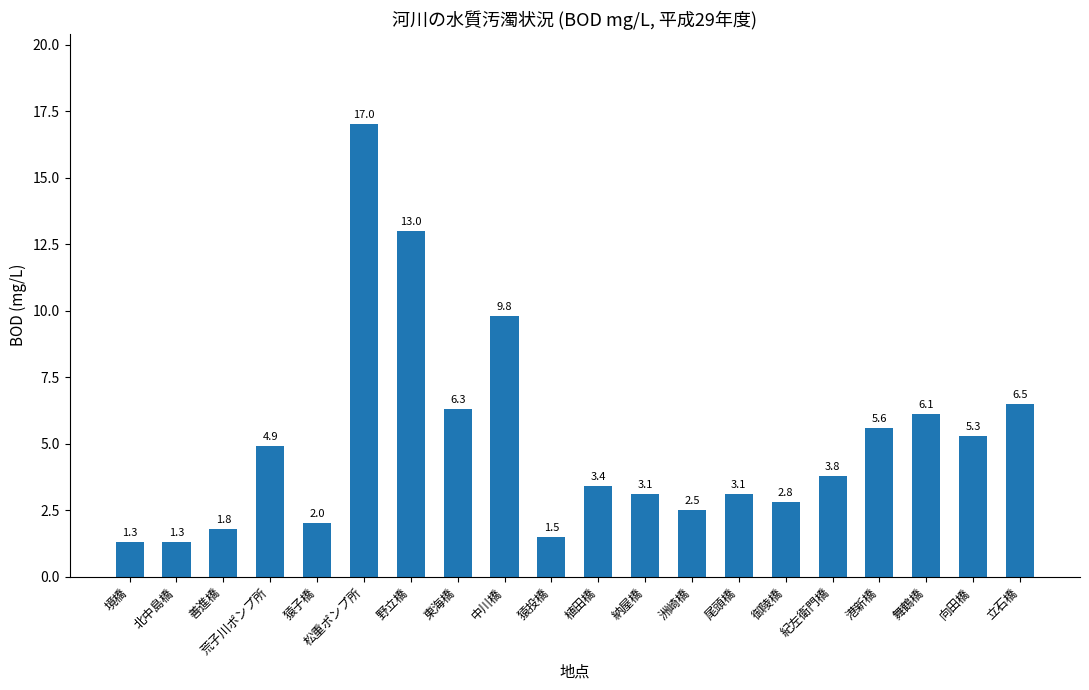

How many distinct data groups are displayed?

1